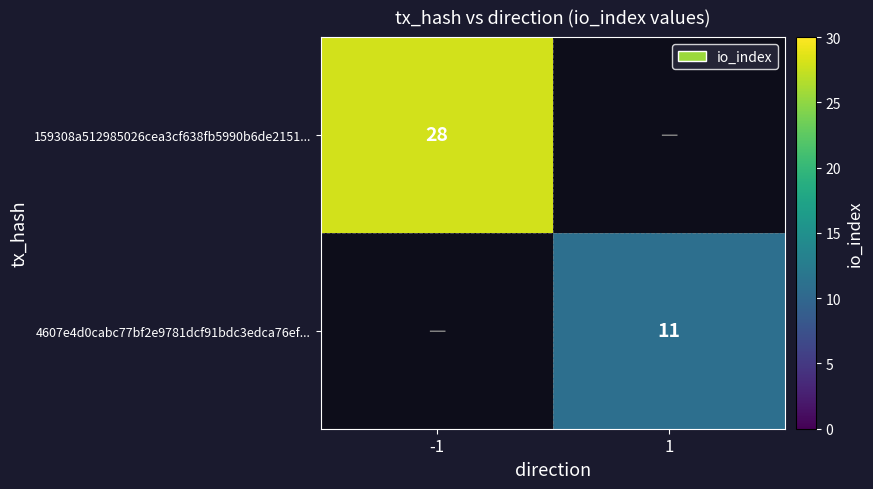

At how many categories does at least one series exceed 27?

1